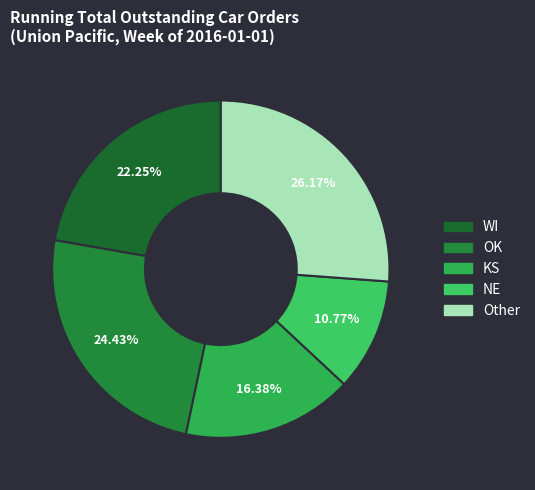

What percentage is the OK slice, to the nearest percent?

24%